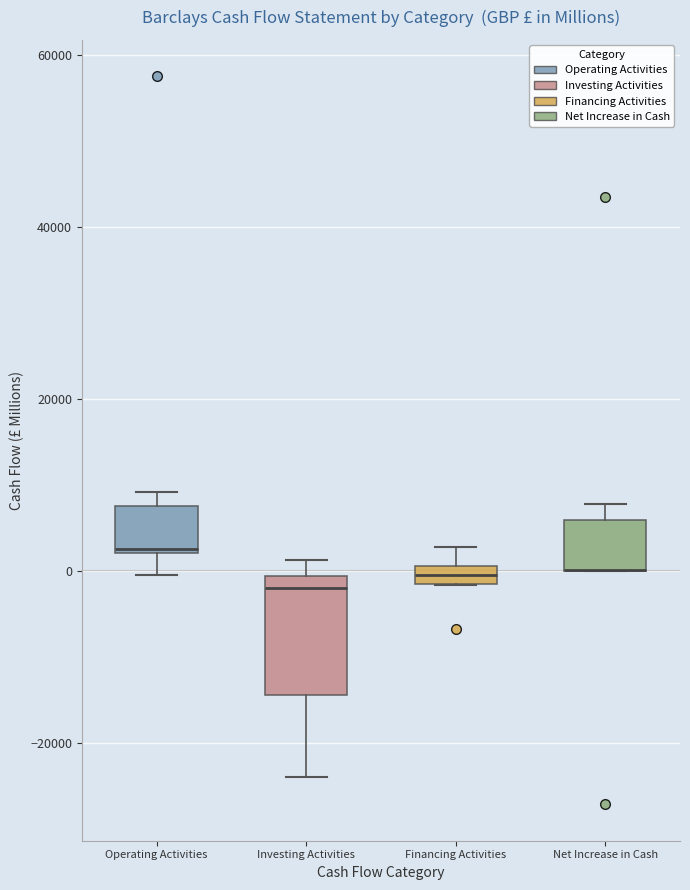

Comparing the boxes themselves (not the whiskers), which one is the tallest?

Investing Activities